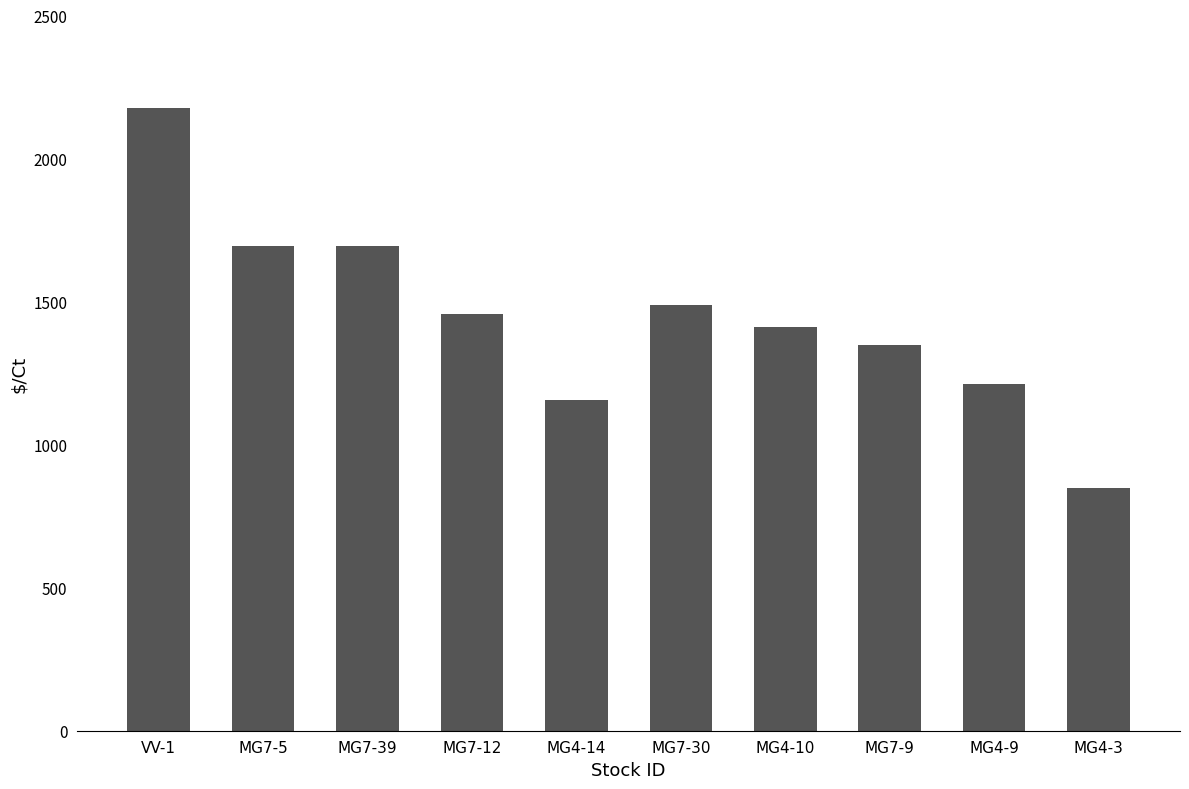

What is the difference between the values at MG4-14 and MG4-10?

257.5